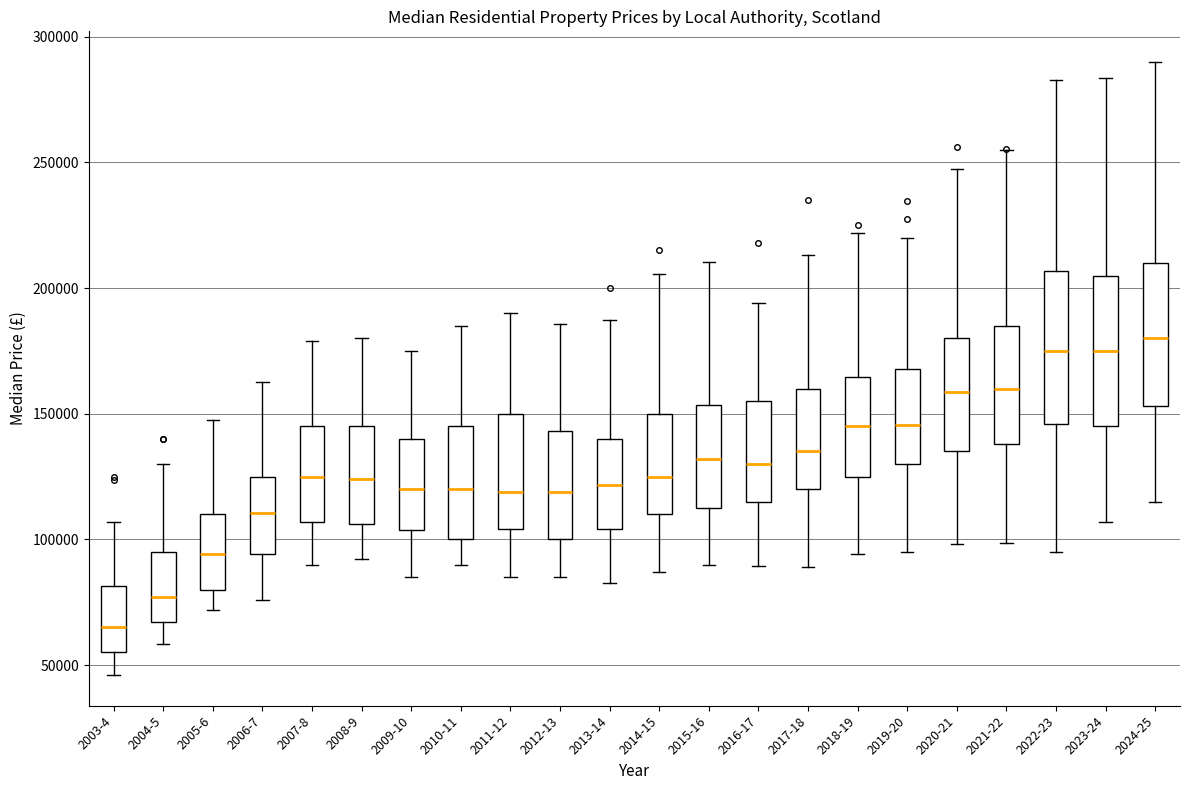

Which box's median line is the highest?

2024-25